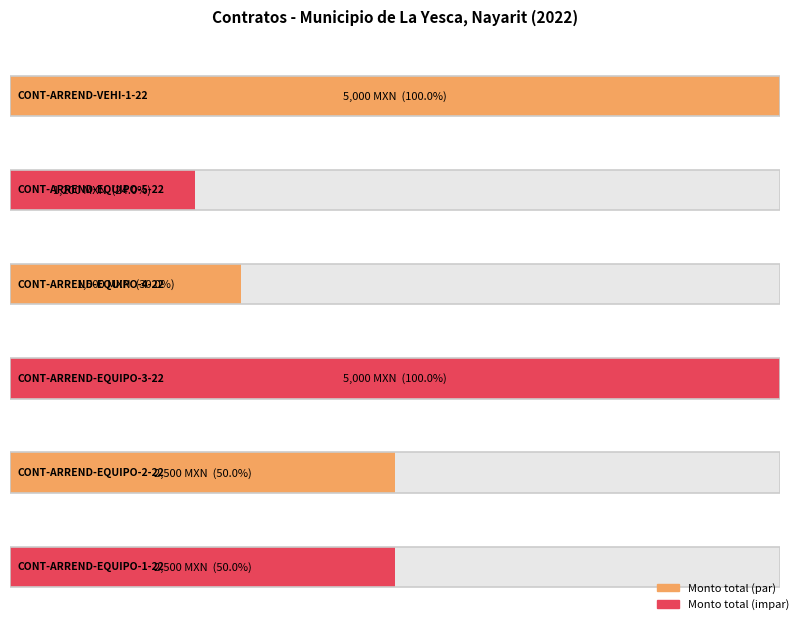

At which label is the value closest to 3100?

CONT-ARREND-EQUIPO-2-22